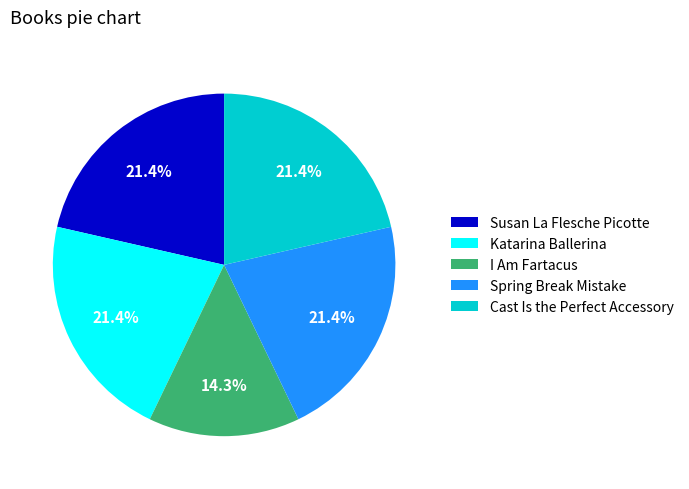

Count the number of slices in the pie.

5